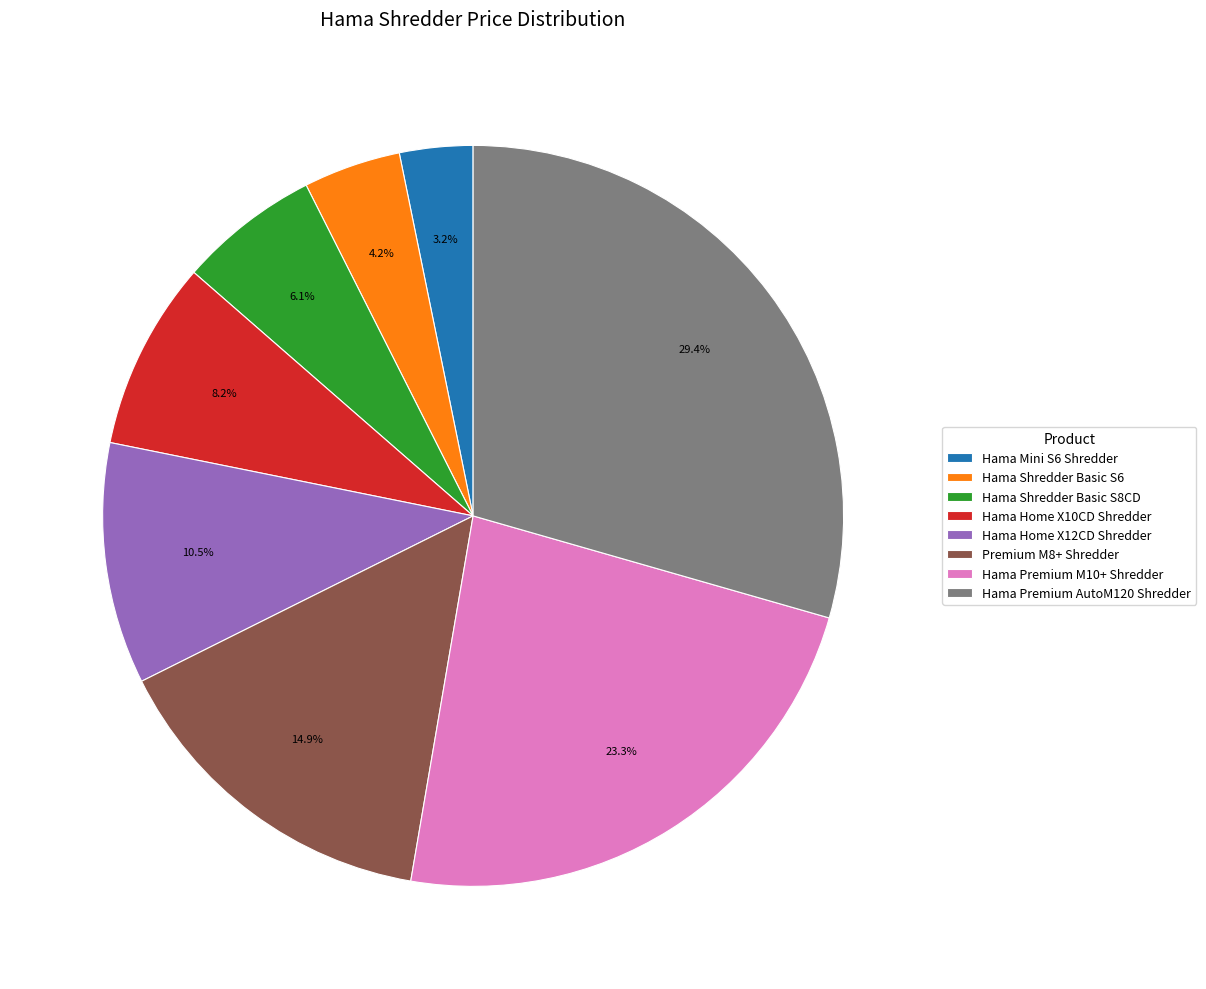

How much of the chart is everything except Hama Home X12CD Shredder?

89.5%